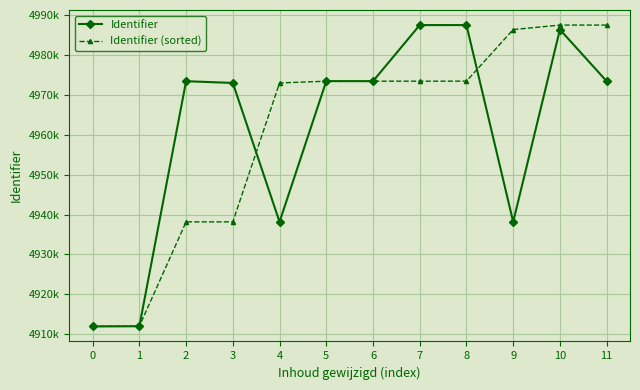

Between 2 and 4, which series saw the biggest shift?

Identifier